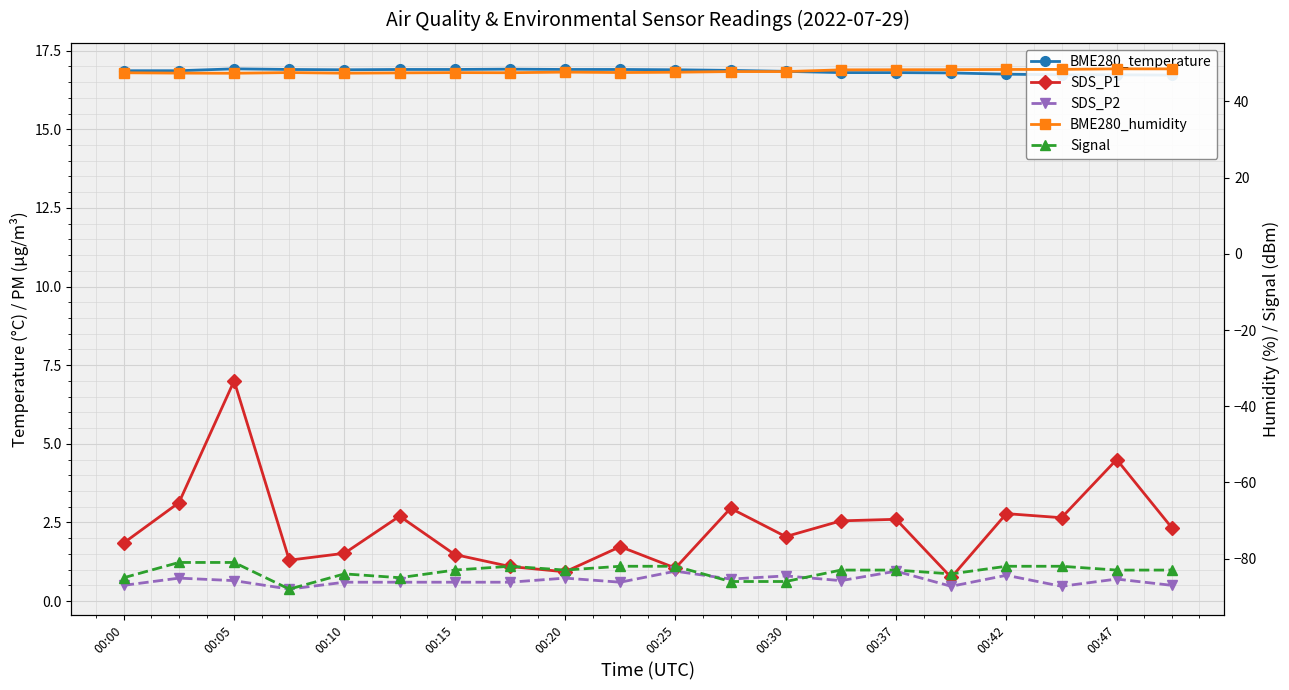

What is the sum of all BME280_humidity values?

957.3